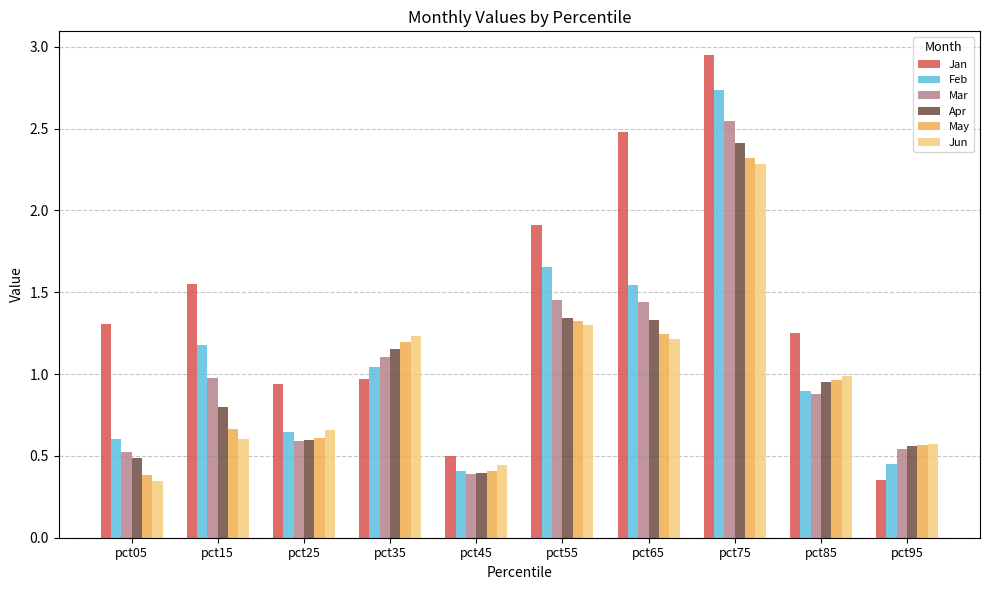

Which series has the largest total across all categories?

Jan